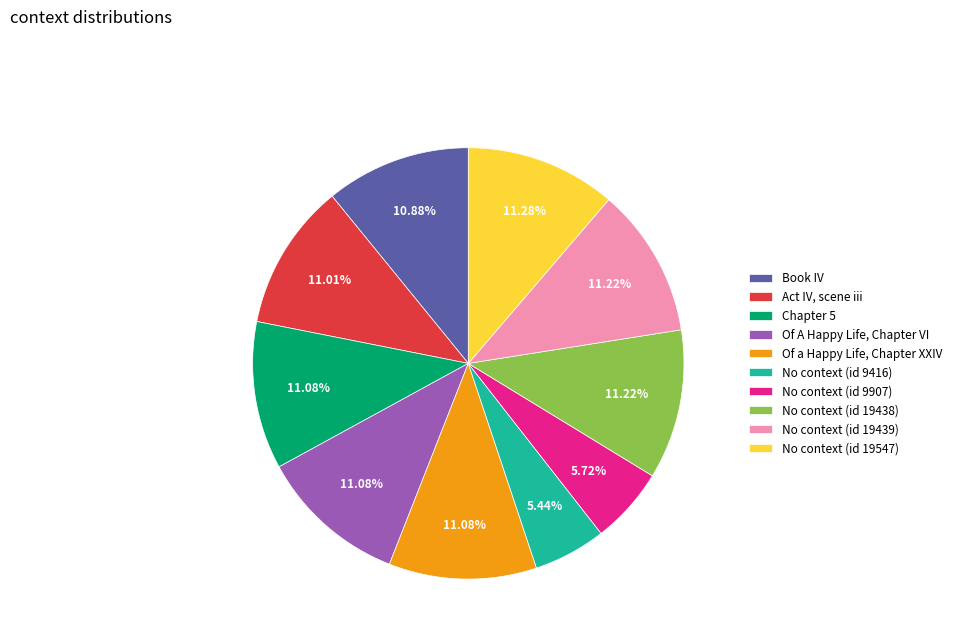

To the nearest percent, what portion does Book IV represent?

11%